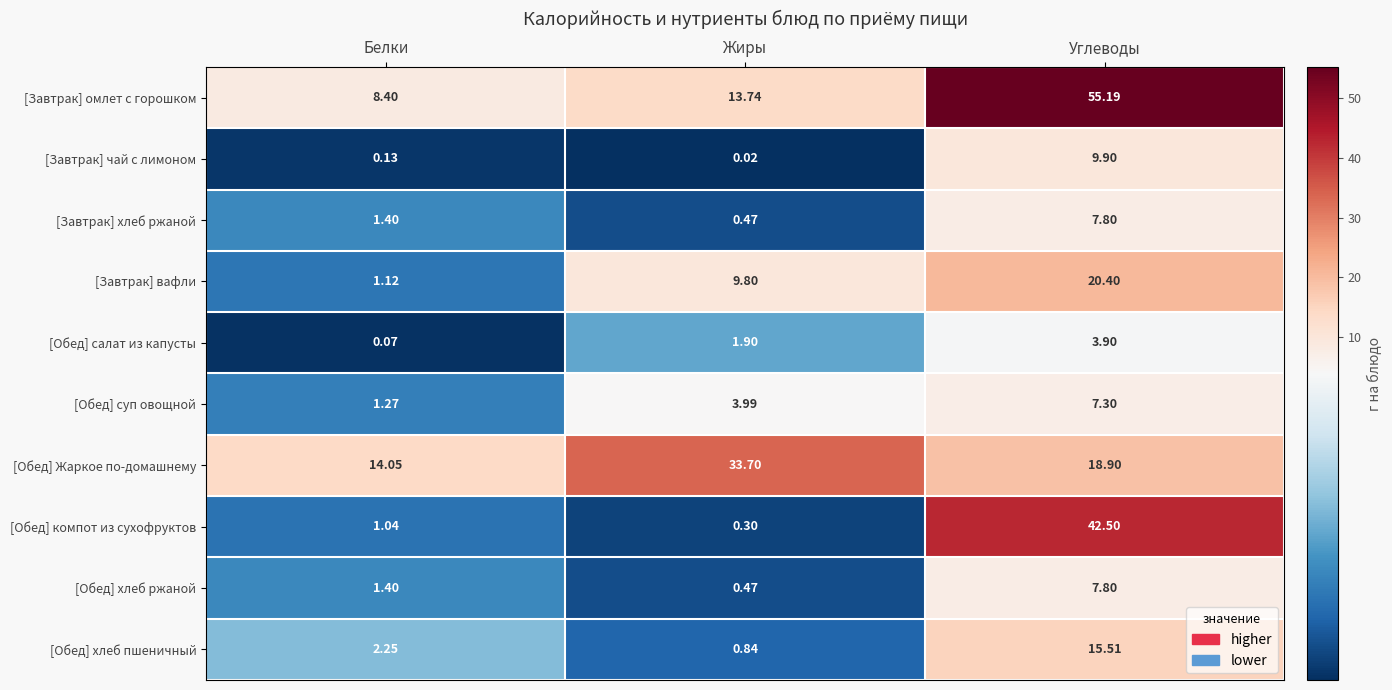

At which category does the chart reach its minimum across all series?

Жиры